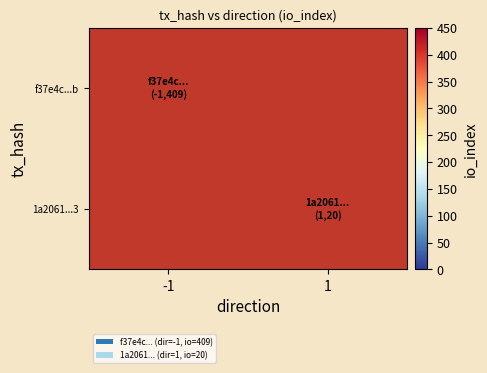

True or false: f37e4c...b has a value of 660.1 at -1.

False